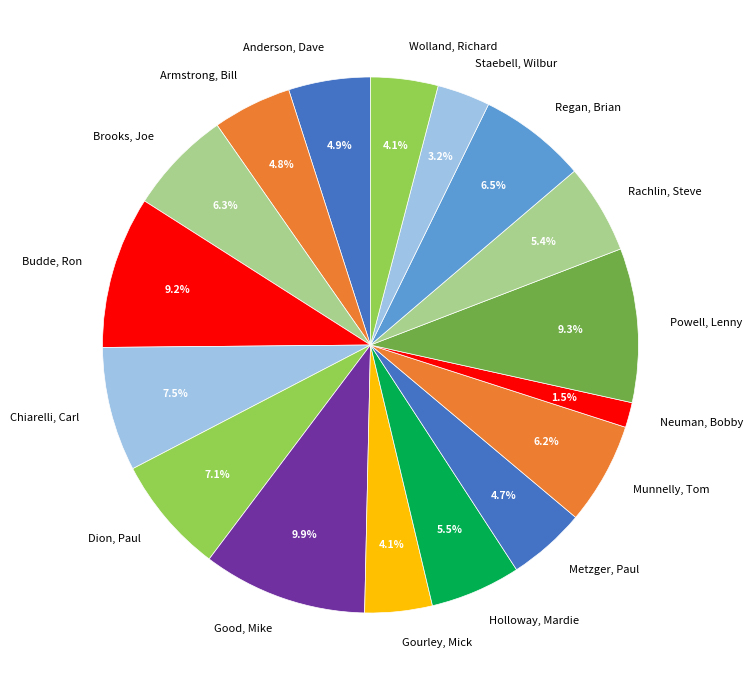

How many slices are in this pie chart?

17